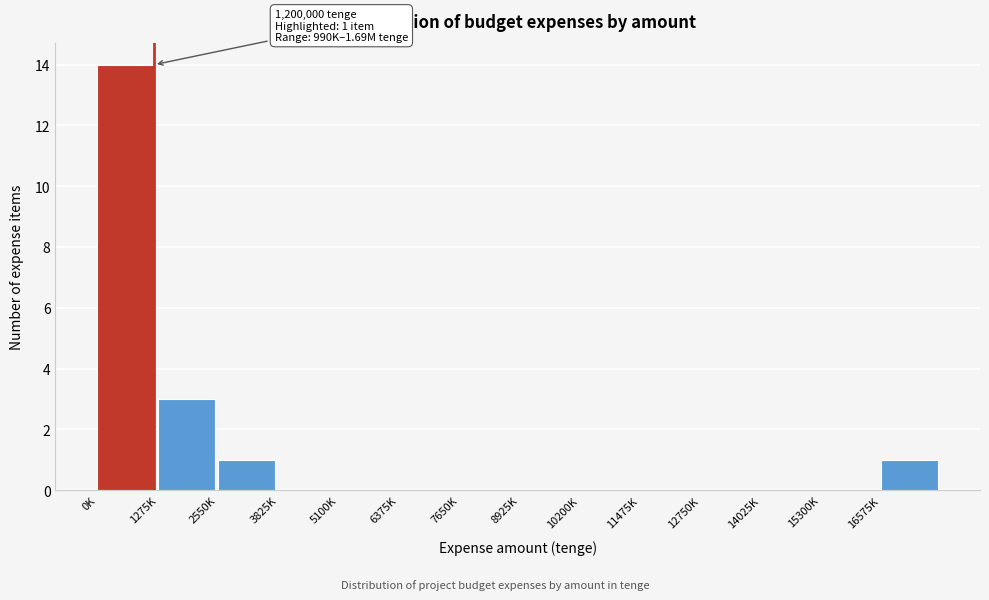

Reading left to right, list all the values displayed in this chart.

0K=14	1275K=3	2550K=1	3825K=0	5100K=0	6375K=0	7650K=0	8925K=0	10200K=0	11475K=0	12750K=0	14025K=0	15300K=0	16575K=1